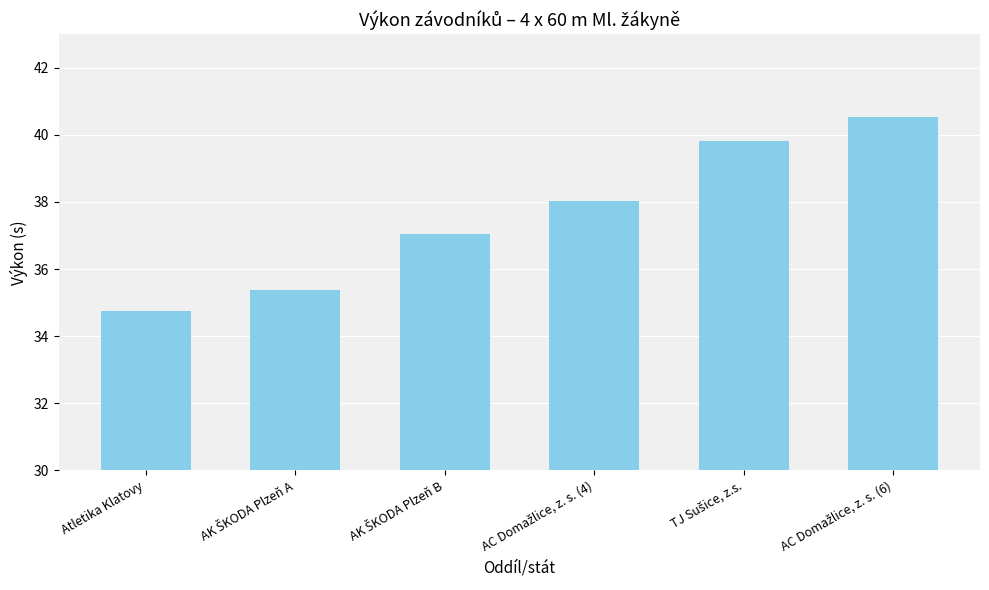

What is the value of the 5th bar from the left?

39.8